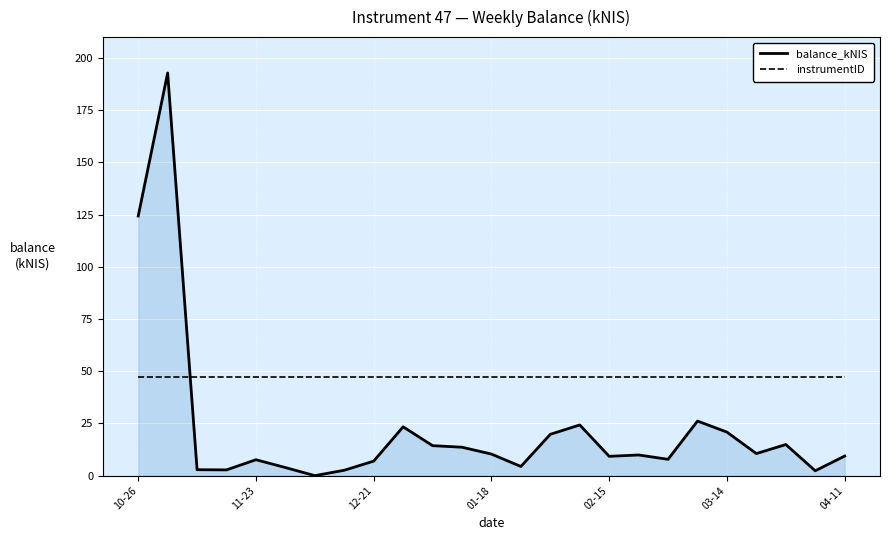

Which series has the largest range (max minus min)?

balance_kNIS